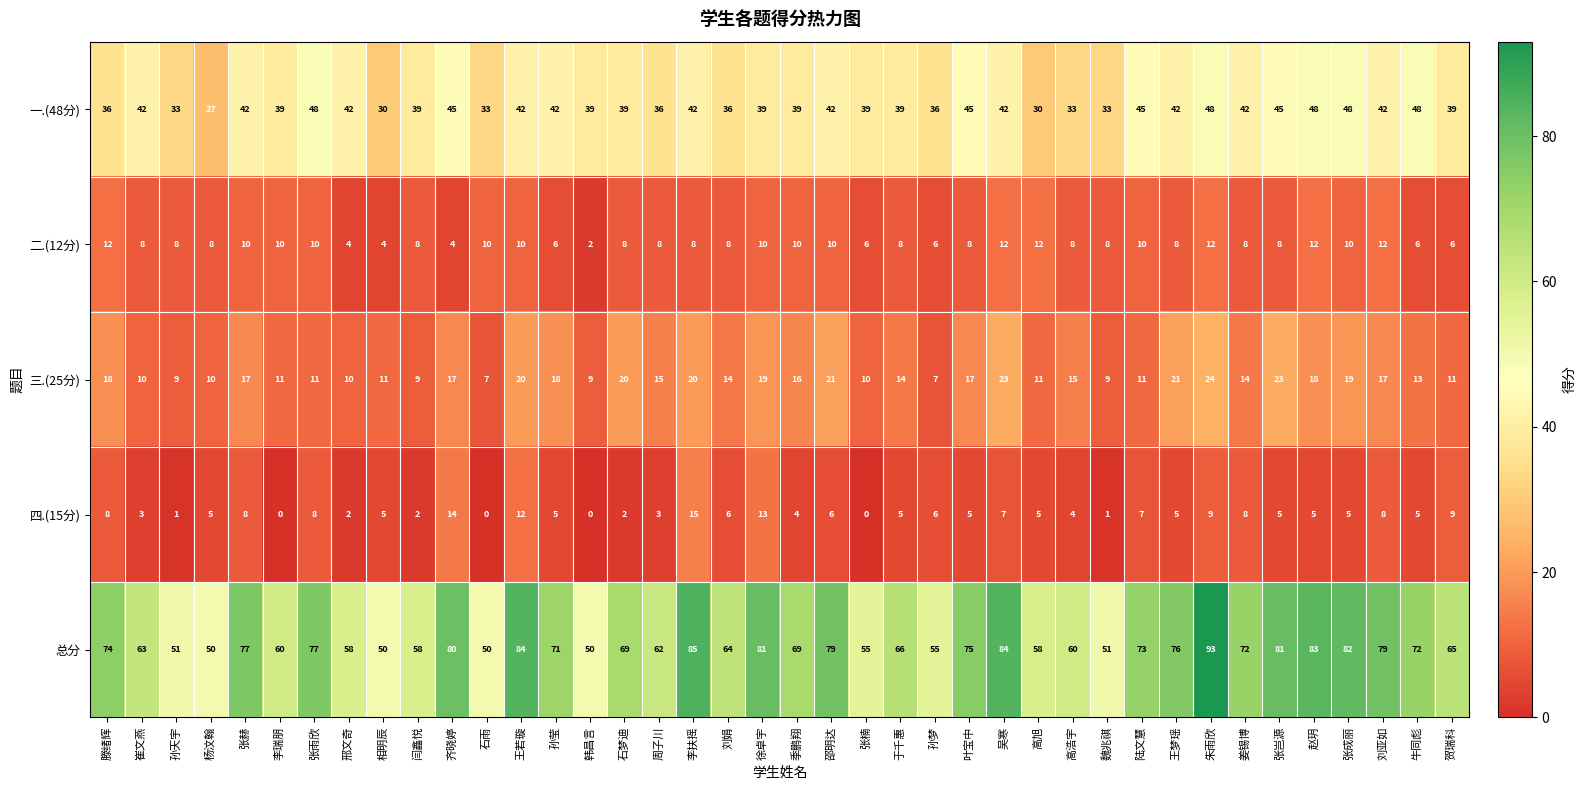

At which category is the sum across all series the highest?

朱雨欣